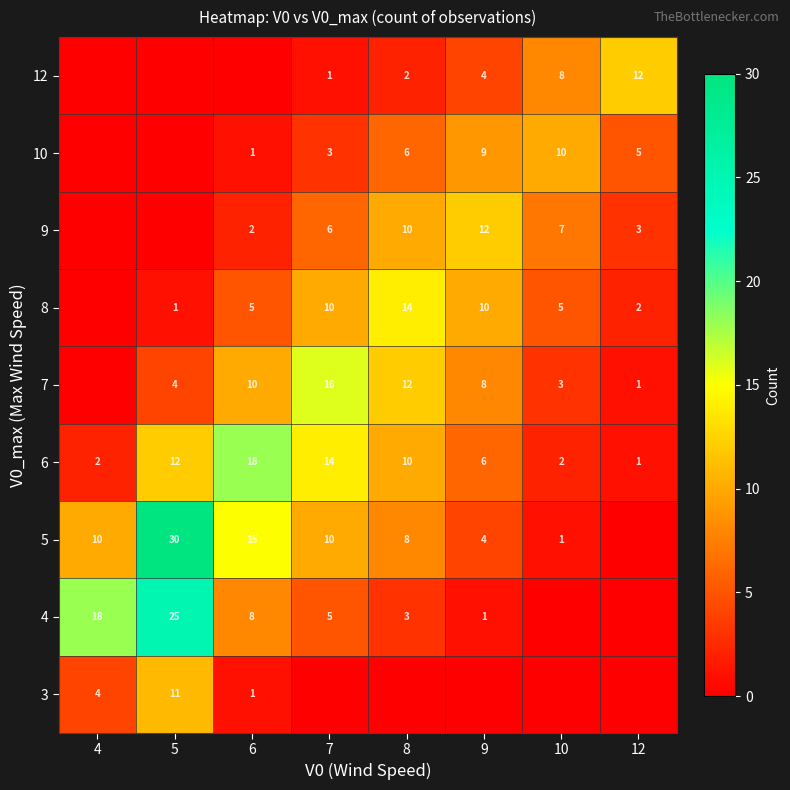

The 6 series shows 1 at 12. True or false?

True